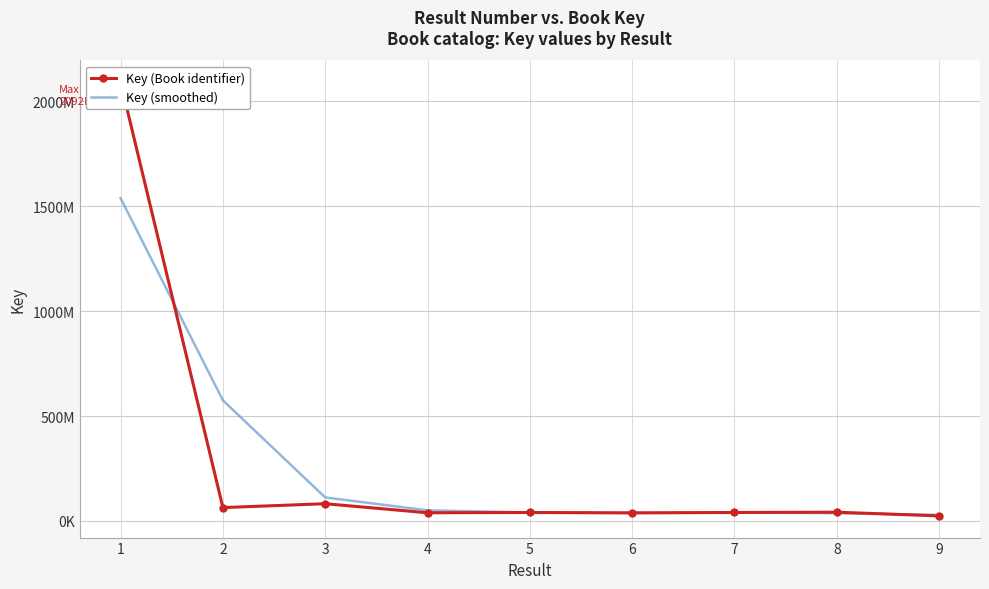

True or false: Key (Book identifier) has a value of 40297450 at 5.

True